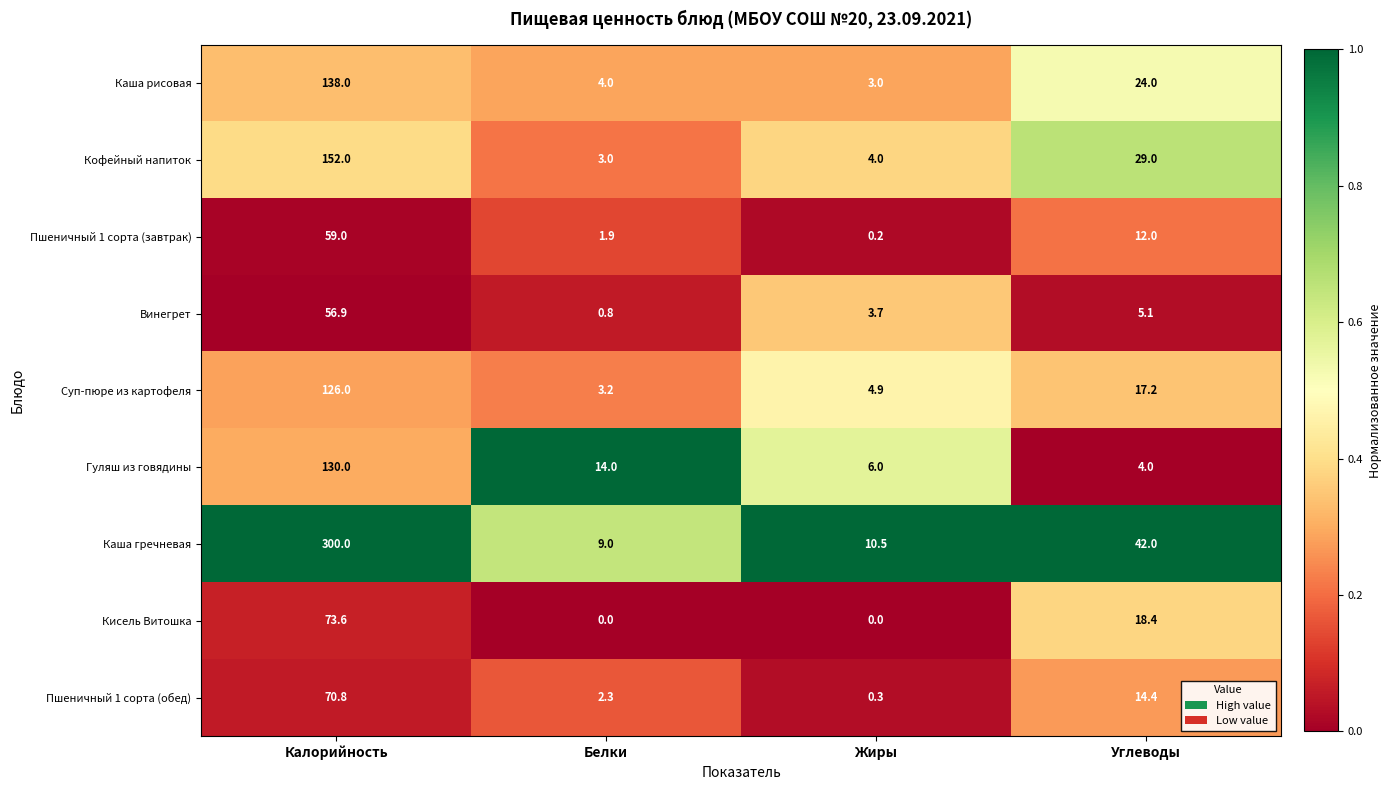

At Углеводы, list the series in order from largest to smallest.

Каша гречневая, Кофейный напиток, Каша рисовая, Кисель Витошка, Суп-пюре из картофеля, Пшеничный 1 сорта (обед), Пшеничный 1 сорта (завтрак), Винегрет, Гуляш из говядины